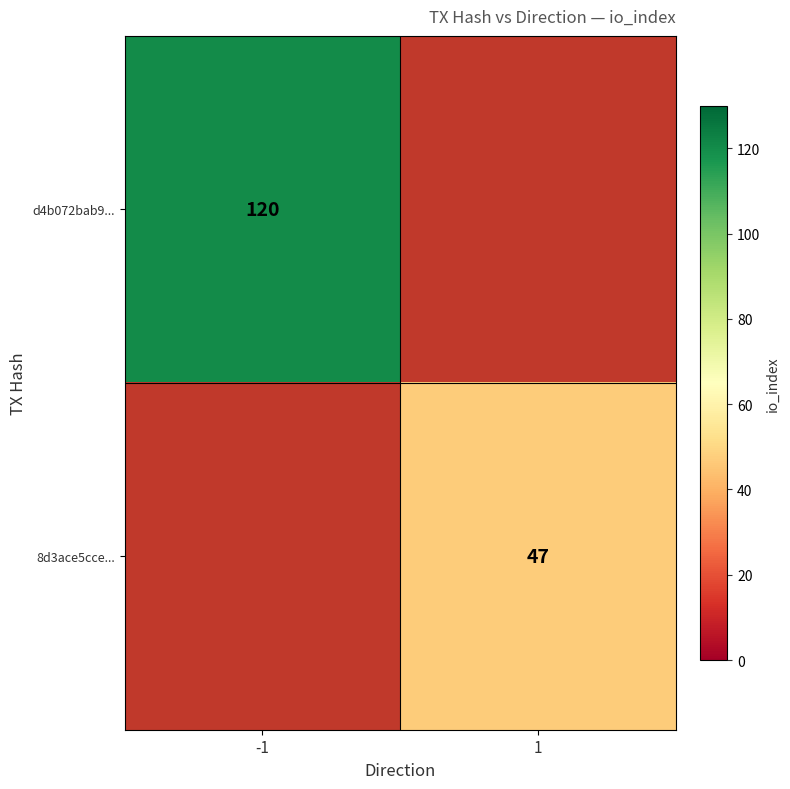

The 8d3ace5cce... series shows 47 at 1. True or false?

True